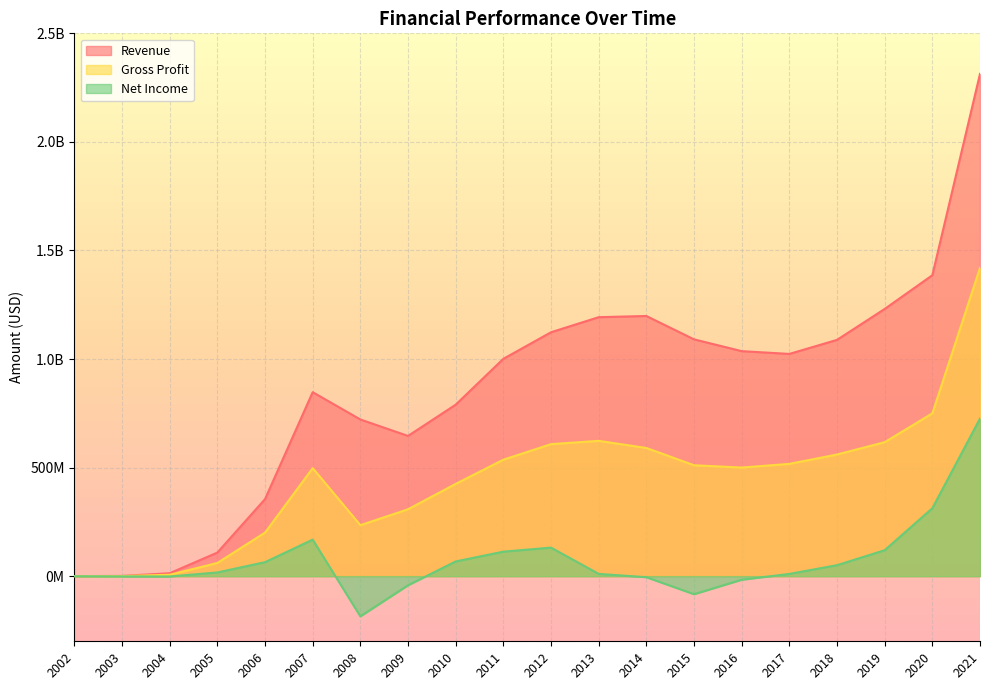

What is the value of the Net Income point at the 9th from the left?

67726000